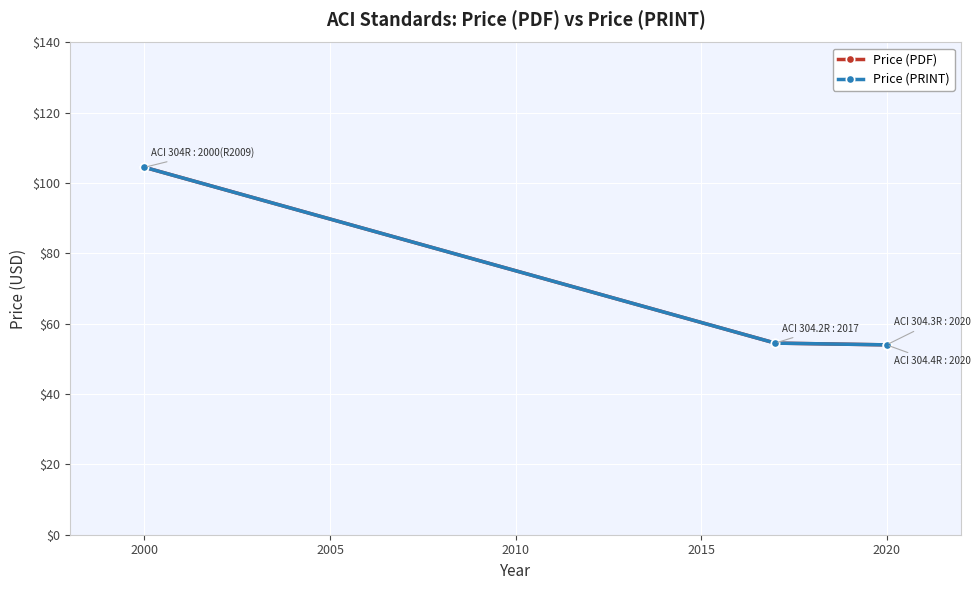

What is the total value across all series at 2010?

108.0